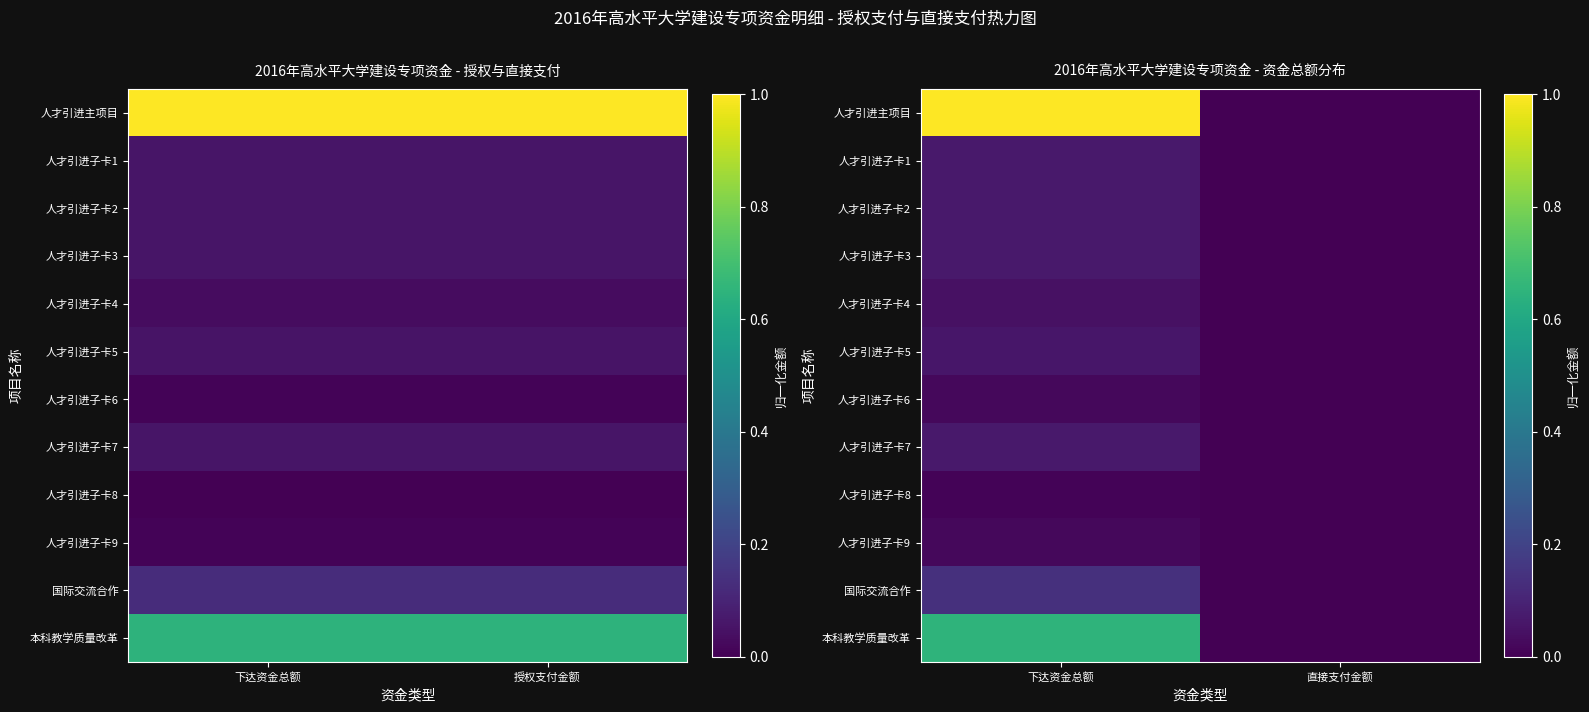

Rank the series by their maximum value, from highest to lowest.

人才引进主项目, 本科教学质量改革, 国际交流合作, 人才引进子卡1, 人才引进子卡2, 人才引进子卡3, 人才引进子卡7, 人才引进子卡5, 人才引进子卡4, 人才引进子卡6, 人才引进子卡9, 人才引进子卡8